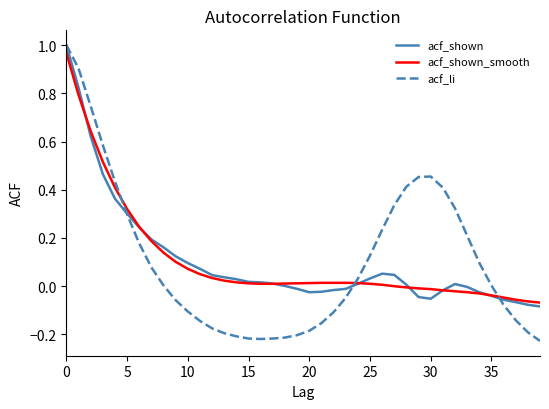

What is the difference between the second highest and second lowest values in the acf_shown_smooth series?

0.9